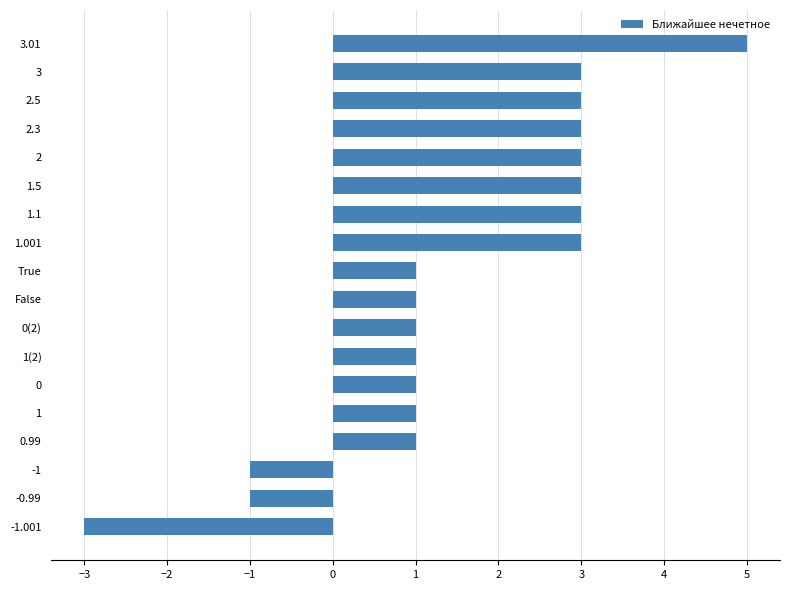

What is the sum of all values?

28